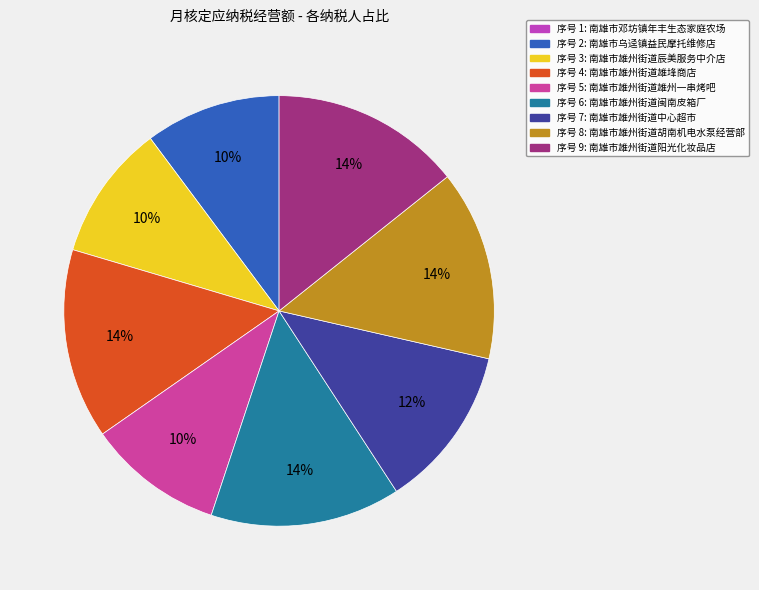

Rank the categories by value from lowest to highest.

1, 2, 3, 5, 7, 4, 6, 8, 9